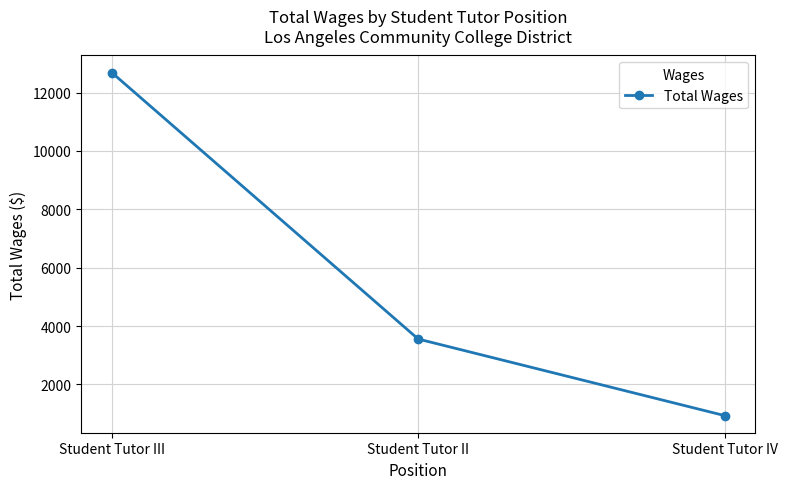

What is the change in value from Student Tutor III to Student Tutor II?

-9127